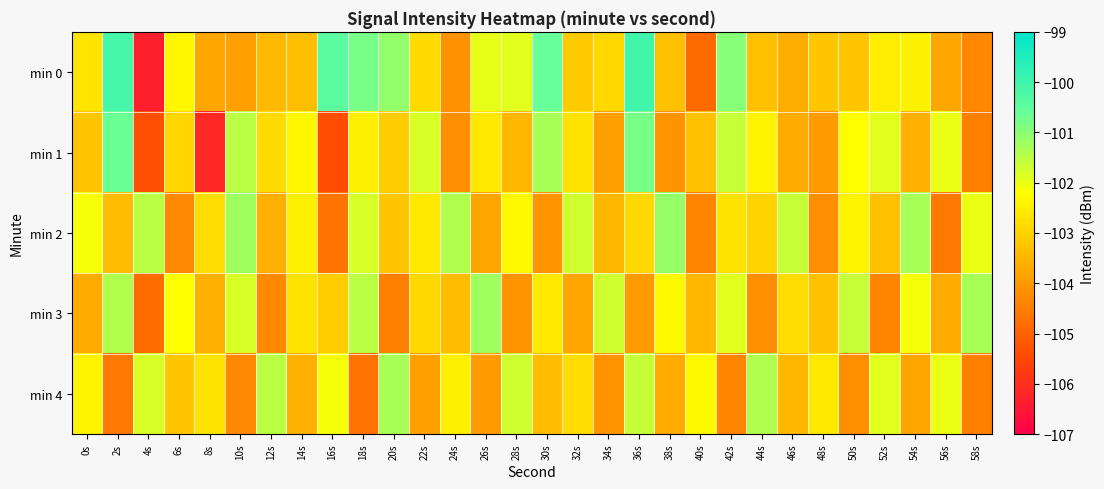

At 0s, list the series in order from smallest to largest.

min 3, min 1, min 0, min 4, min 2